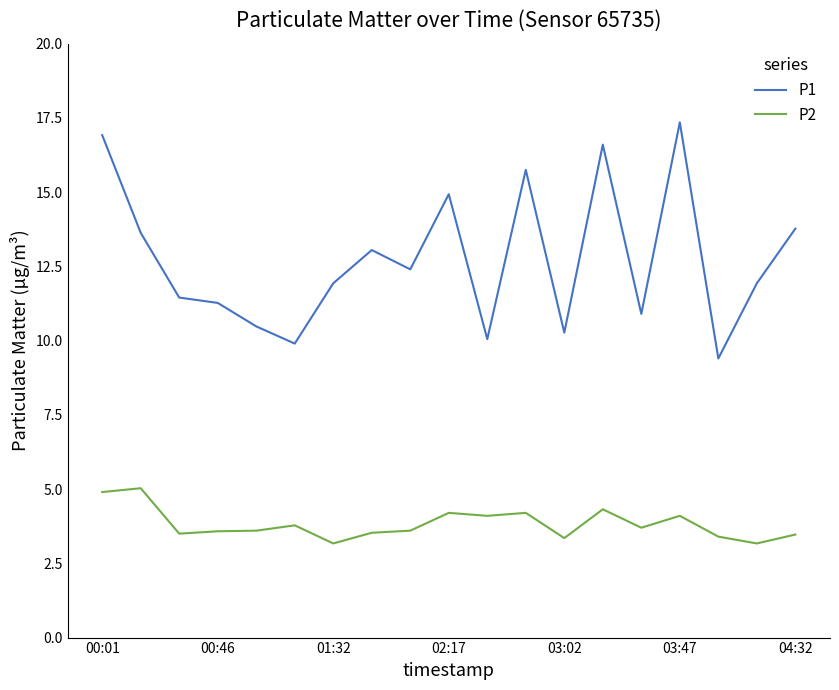

How many lines are shown in the chart?

2